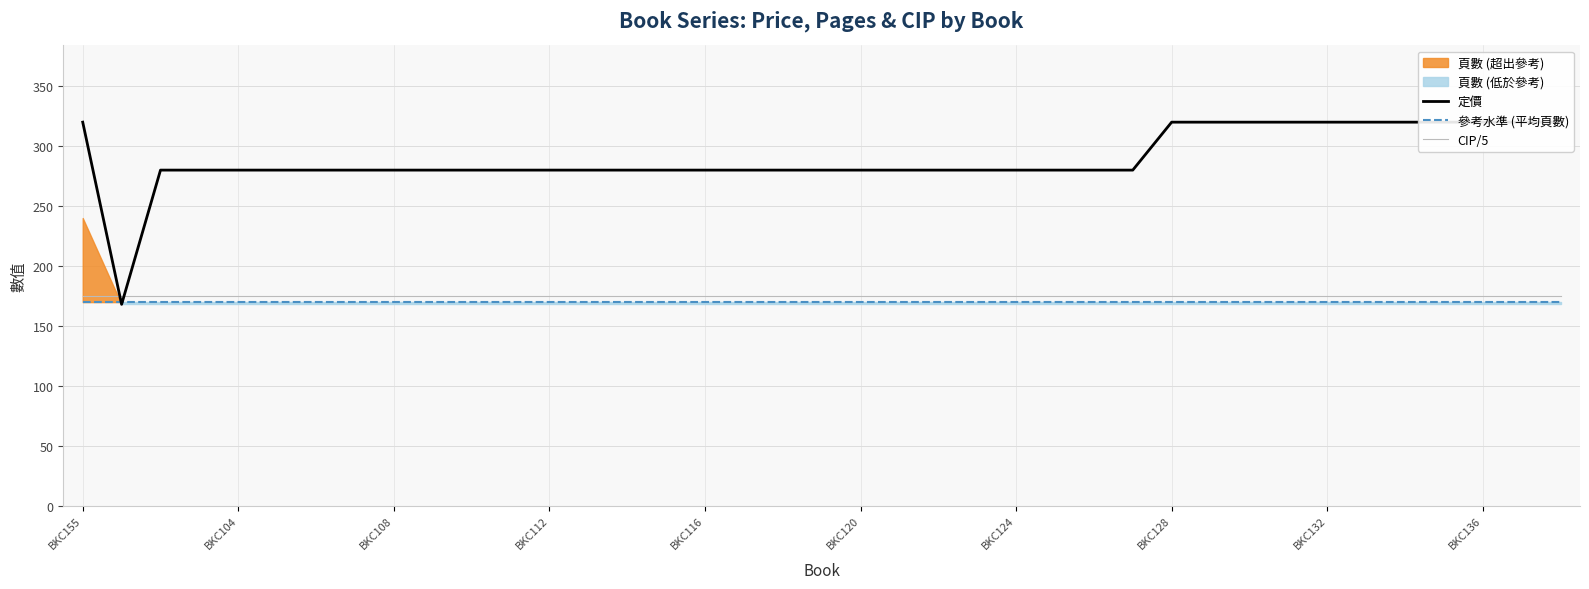

Count the number of categories in the chart.

39